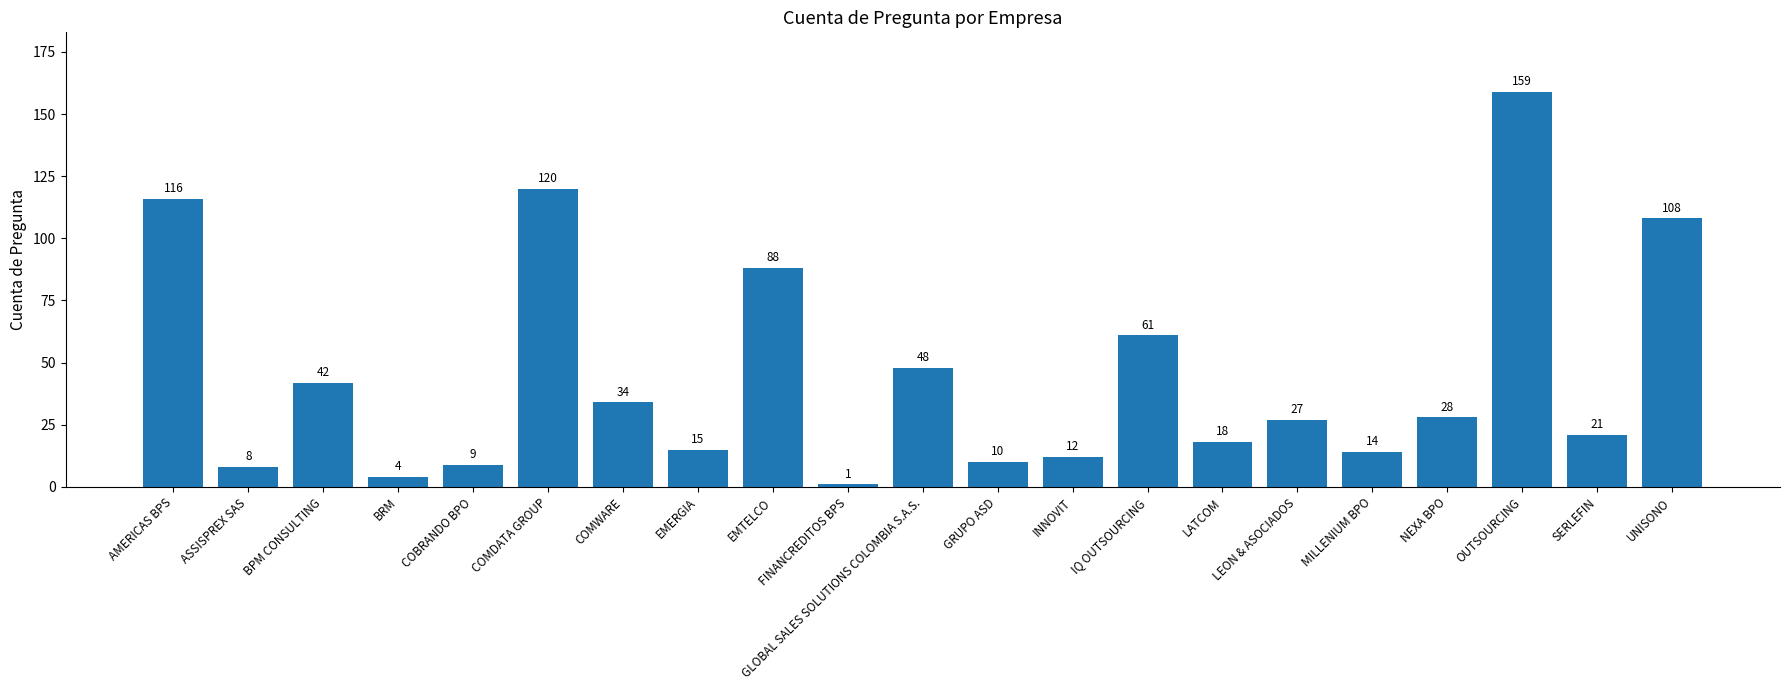

Is it true that the value at COMDATA GROUP is 120?

True